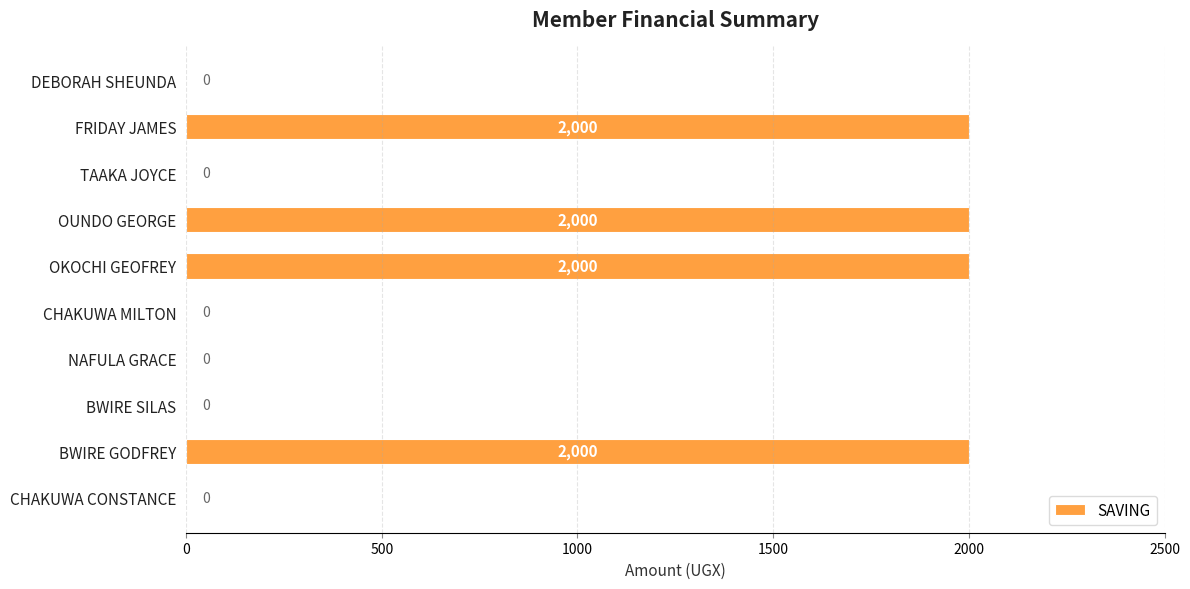

Is it true that the value at BWIRE GODFREY is 2979?

False